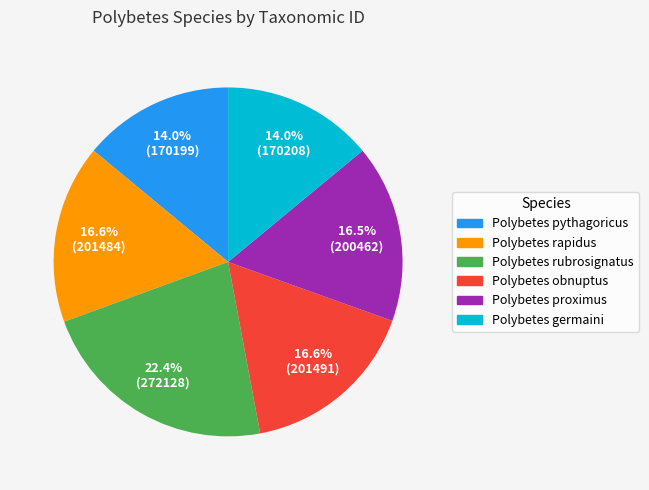

What is the total percentage of Polybetes germaini and Polybetes rubrosignatus?

36.4%